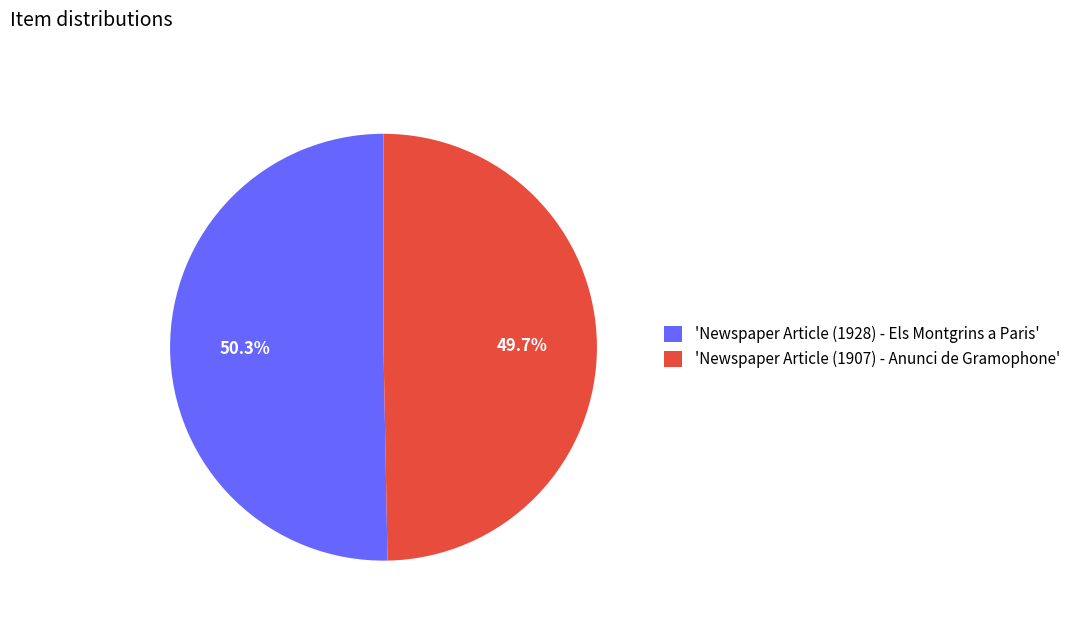

To the nearest percent, what is the difference between the largest and smallest slice percentages?

1%